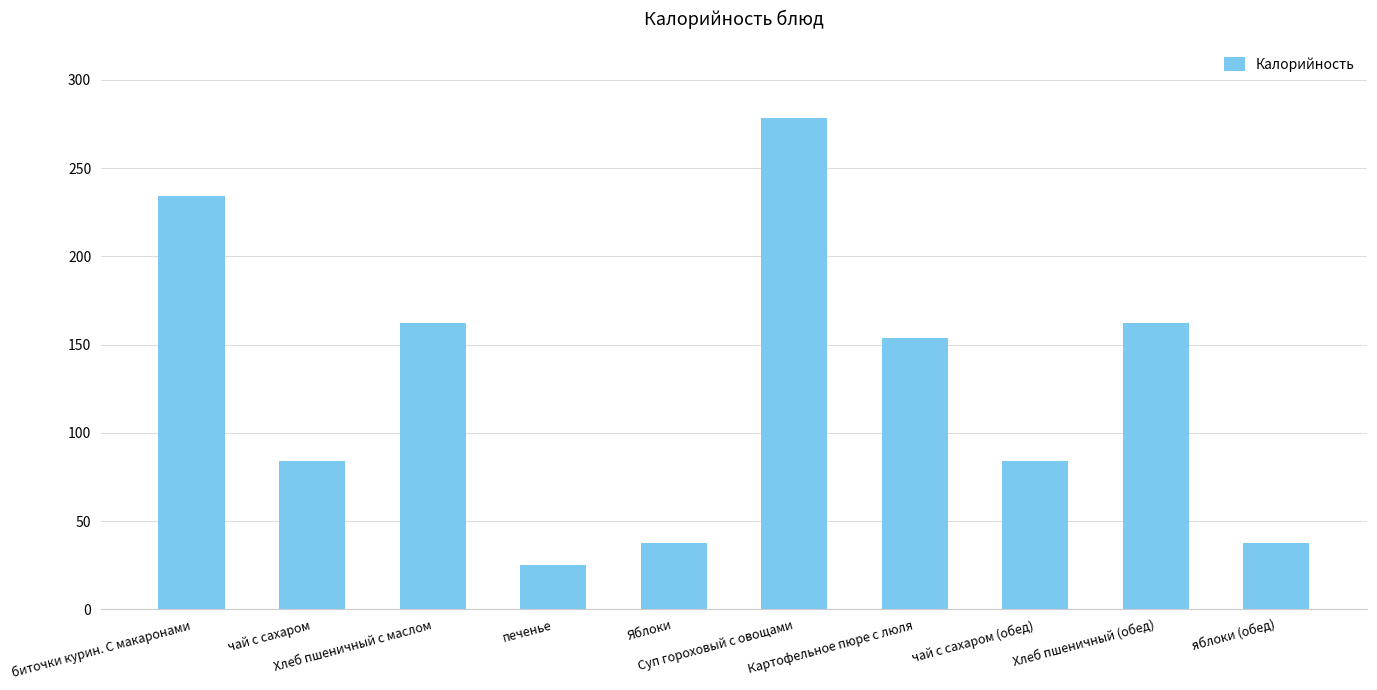

Which category has the lowest value across all series?

печенье